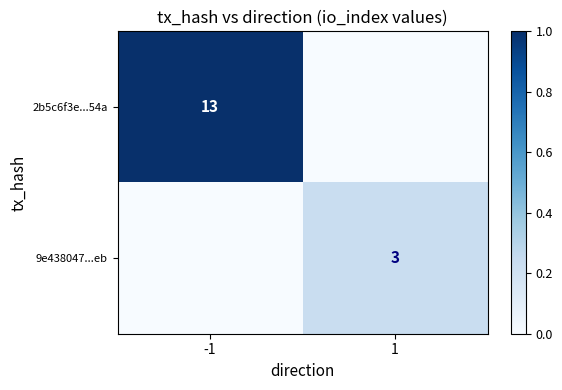

The 2b5c6f3e...54a series shows 3 at -1. True or false?

False